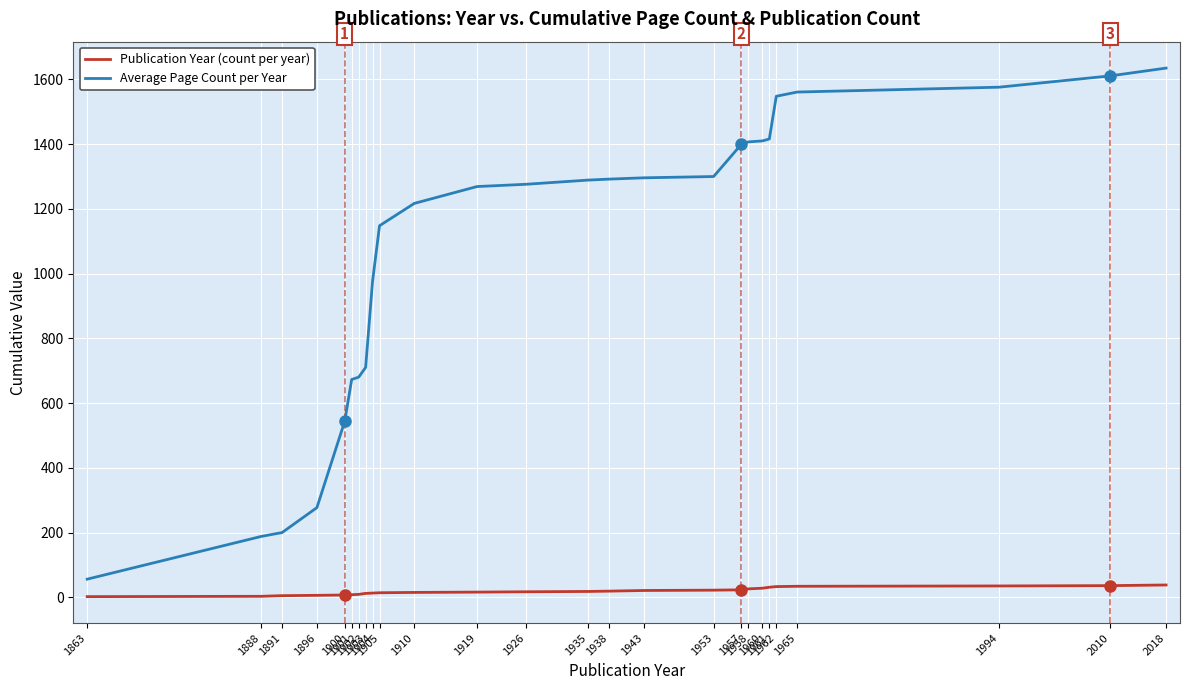

What is the minimum value for Average Page Count per Year?

56